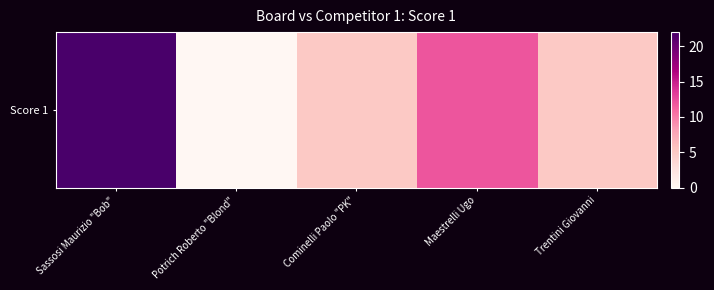

What is the average value?

9